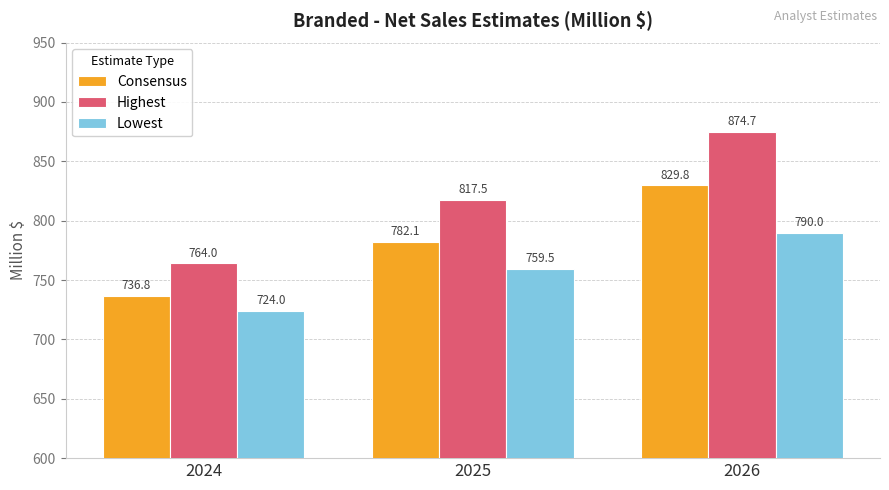

At which label does Lowest first exceed 759?

2025